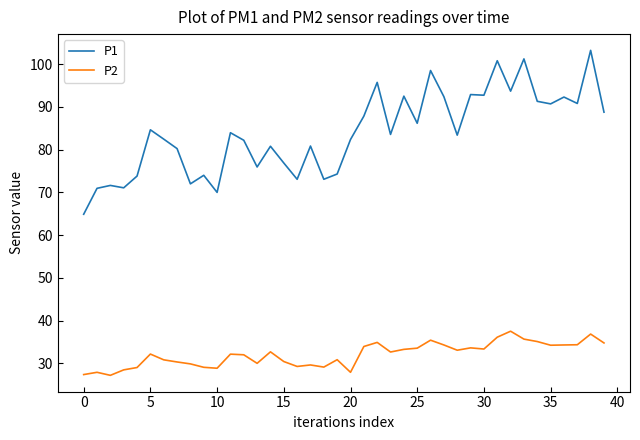

True or false: P1 and P2 cross at least once.

False